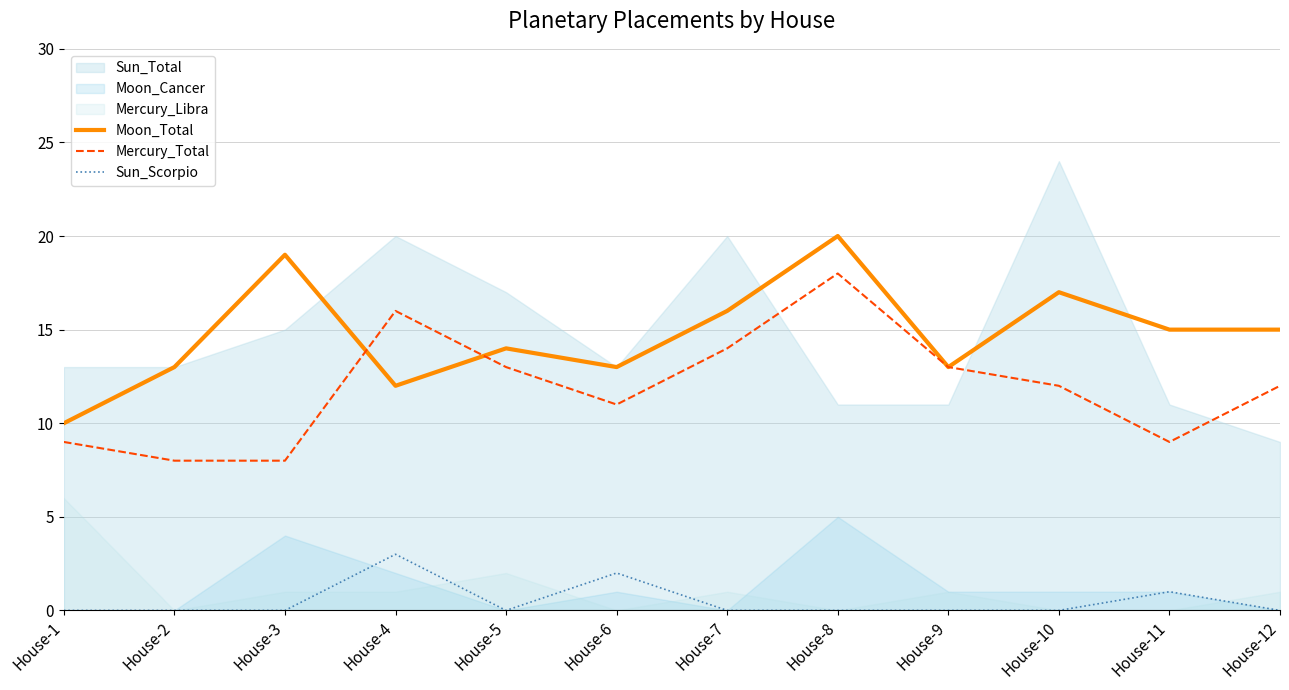

Does the chart have visible grid lines?

Yes